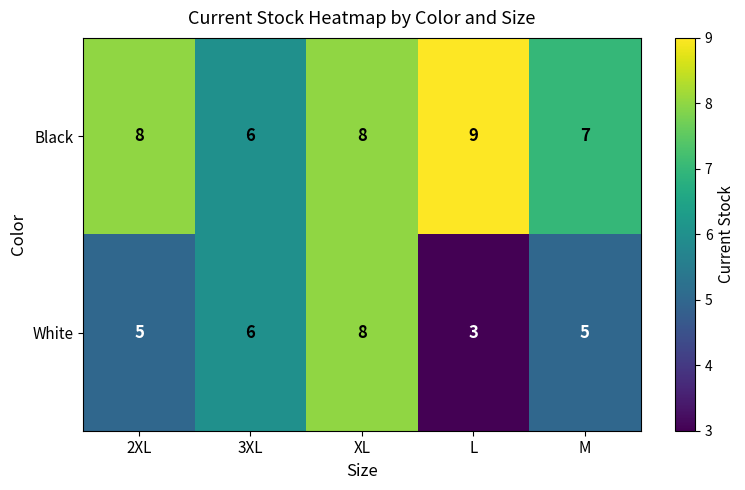

Between 2XL and 3XL, which series saw the biggest shift?

Black